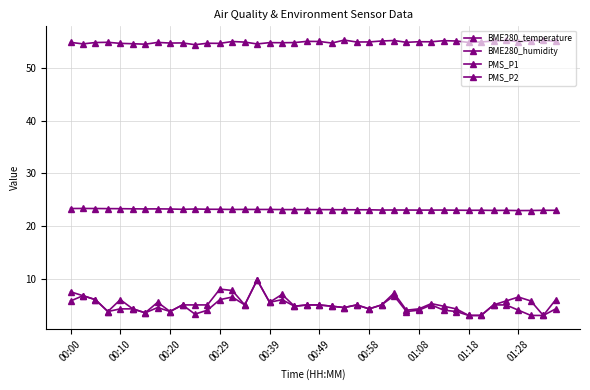

True or false: BME280_humidity and PMS_P1 cross at least once.

False